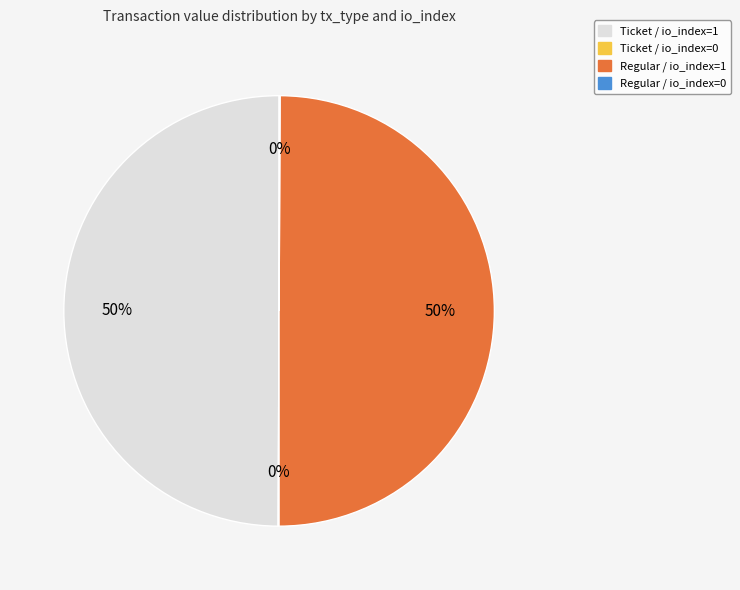

What percentage is the Ticket / io_index=1 slice, to the nearest percent?

50%